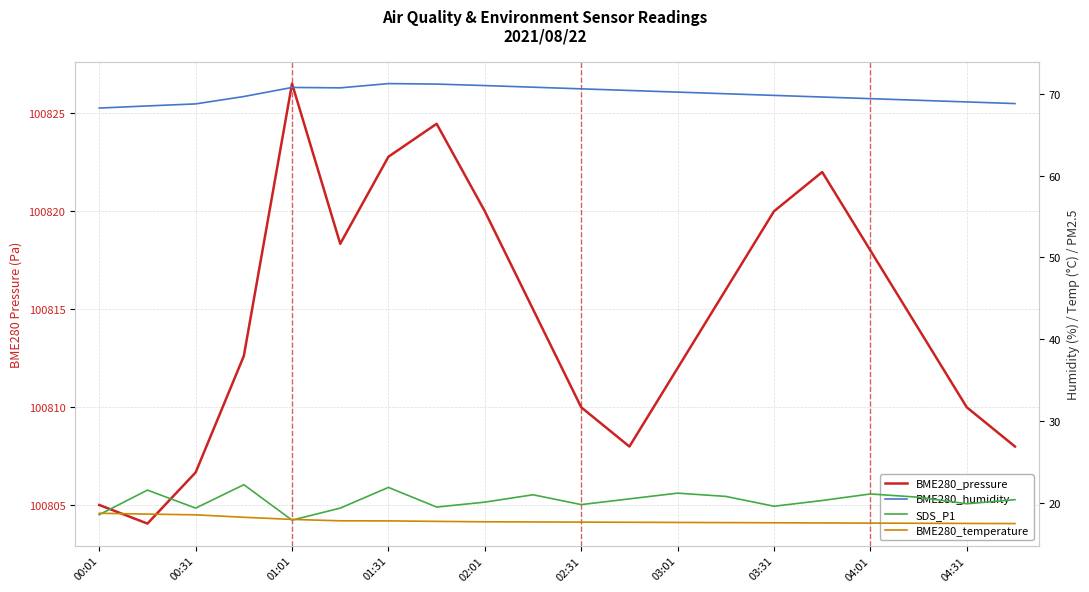

Which series has the largest range (max minus min)?

BME280_pressure